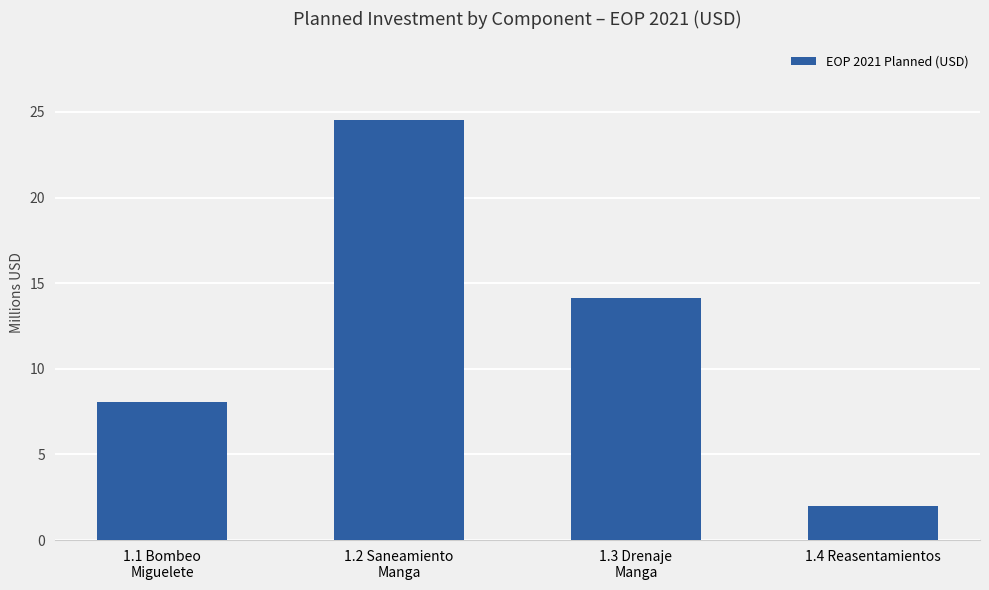

What is the average value?

12182500